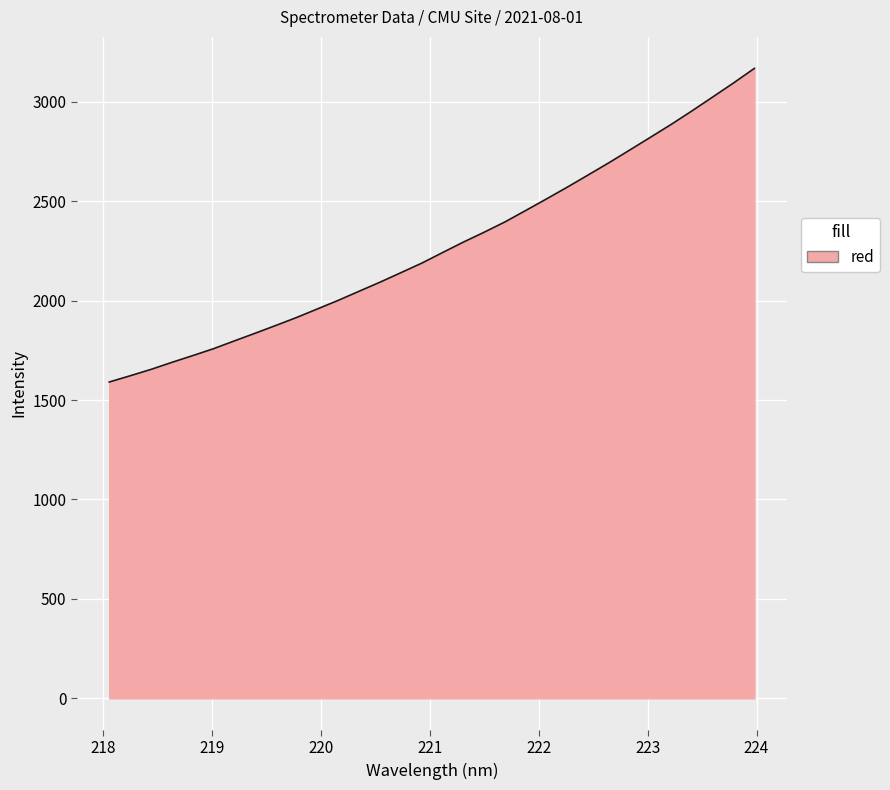

Reading left to right, transcribe all the data shown in this chart.

1590.8	1622.1	1654.1	1689.4	1723.4	1758.2	1797.3	1835.9	1875.4	1915.5	1958.6	2001.8	2047.4	2092.9	2140.4	2188.3	2241.5	2294.2	2343.9	2395.7	2453.3	2511.6	2570.8	2631.9	2693.4	2757.3	2821.7	2886.6	2954.6	3024.7	3095.1	3168.2